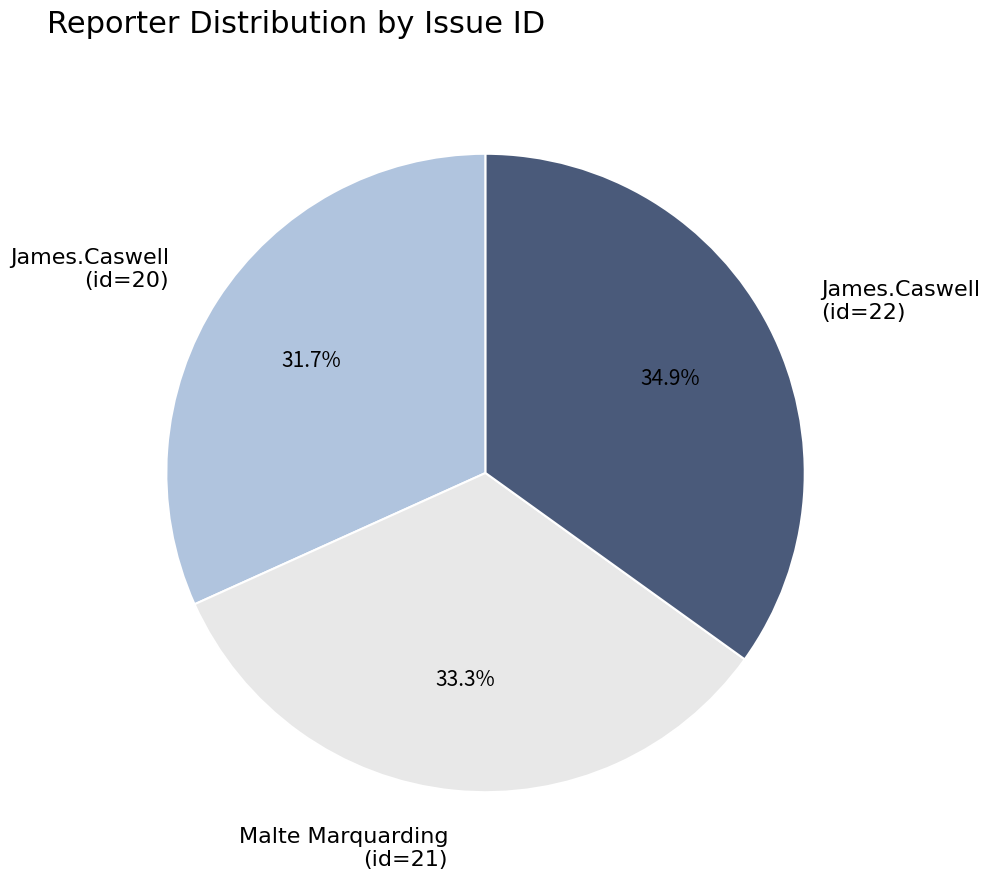

Which slice is the largest?

James.Caswell (id=22)